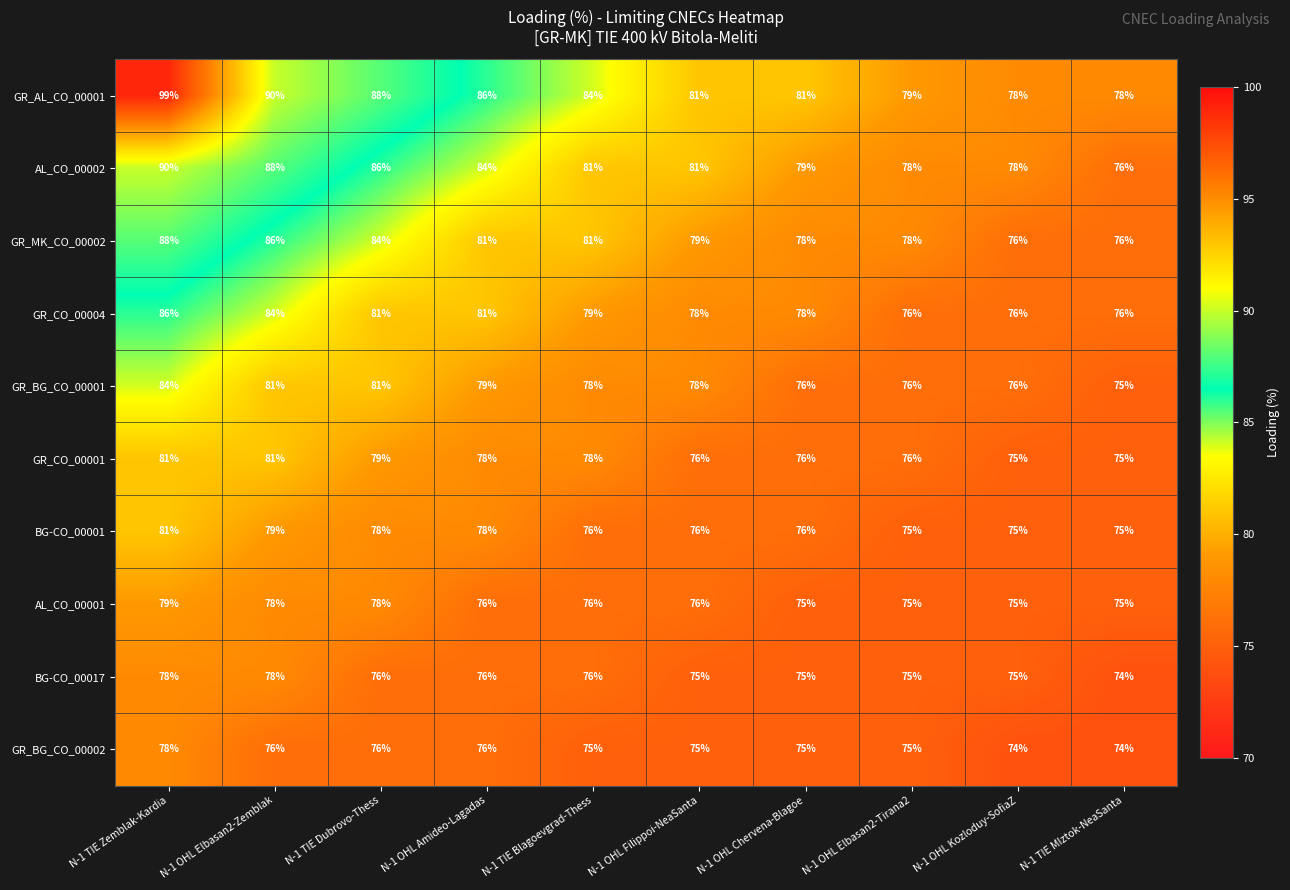

Which series has the widest spread of values?

GR_AL_CO_00001